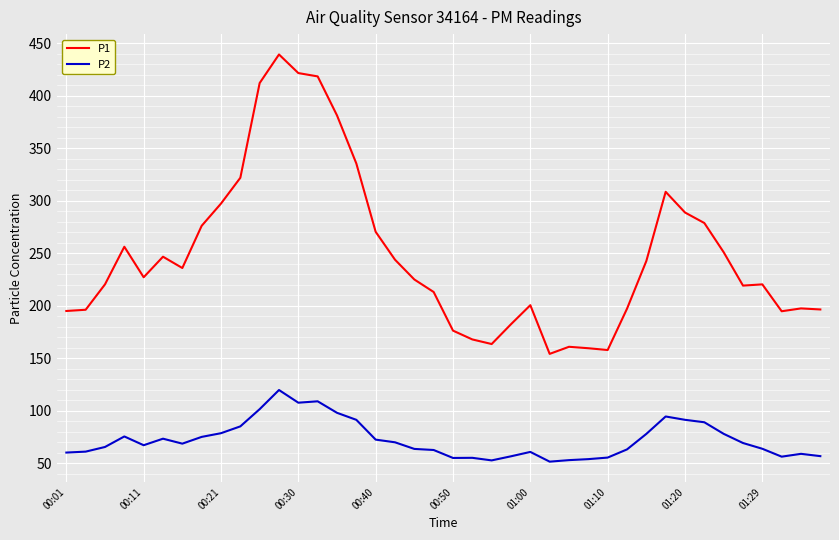

Which series has the largest total across all categories?

P1